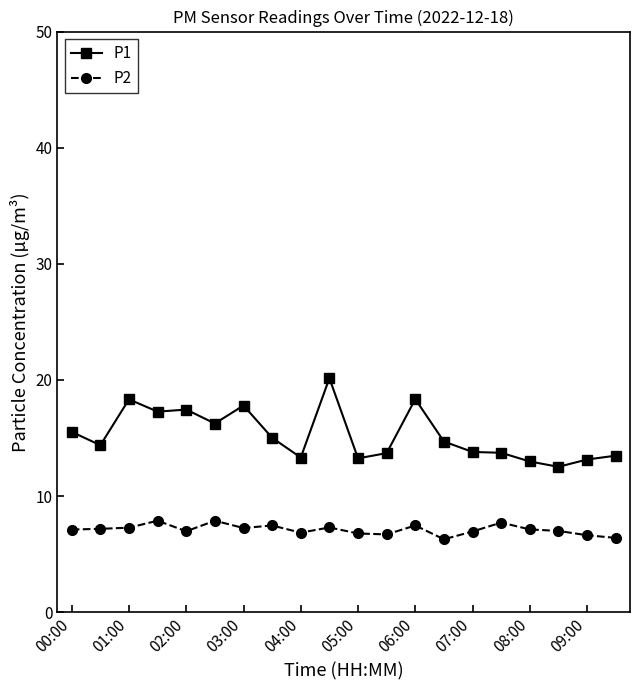

Which series has the largest total across all categories?

P1